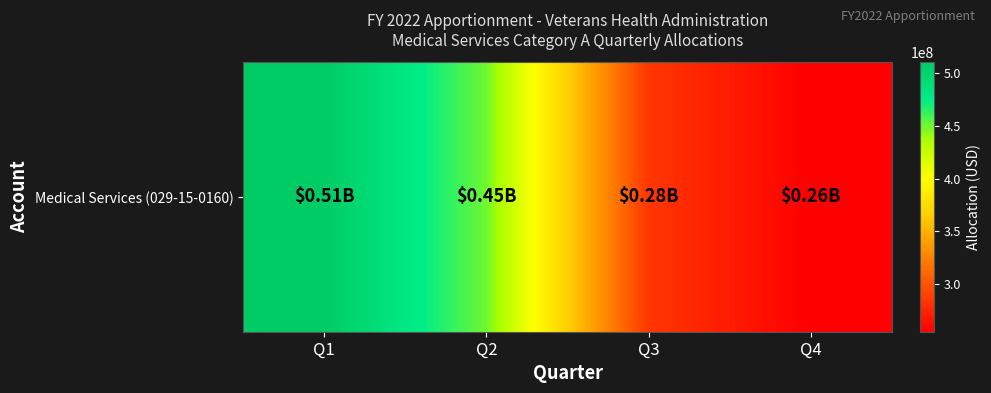

Rank the categories by value from lowest to highest.

Q4, Q3, Q2, Q1